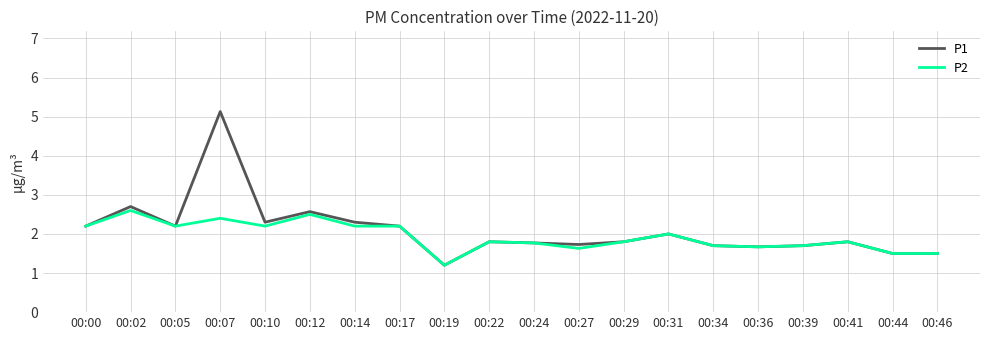

Does the chart display data point markers on the line(s)?

No